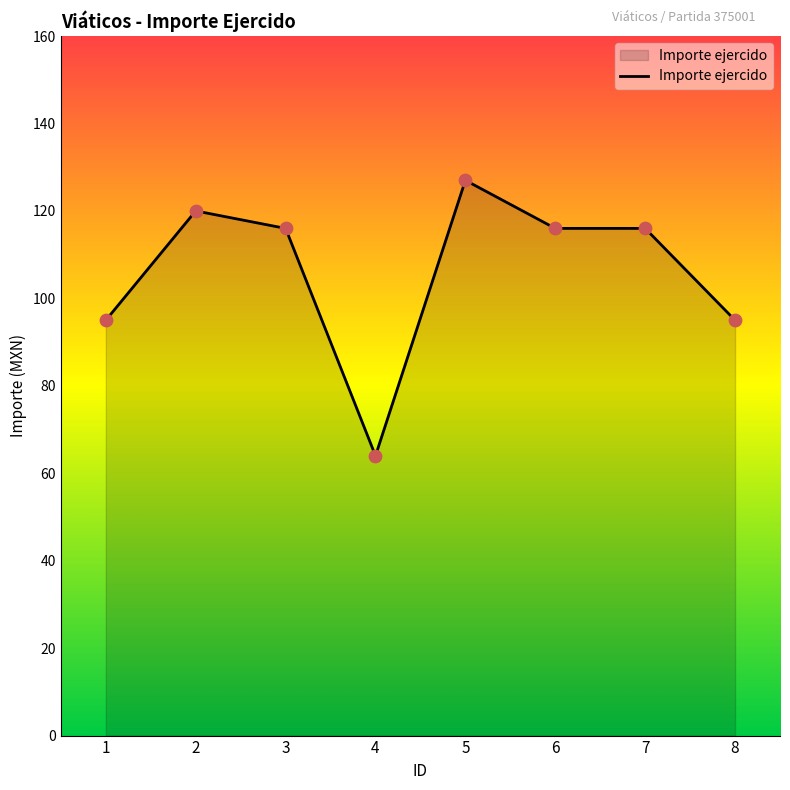

What is the ratio of the value at 3 to the value at 1?

1.2